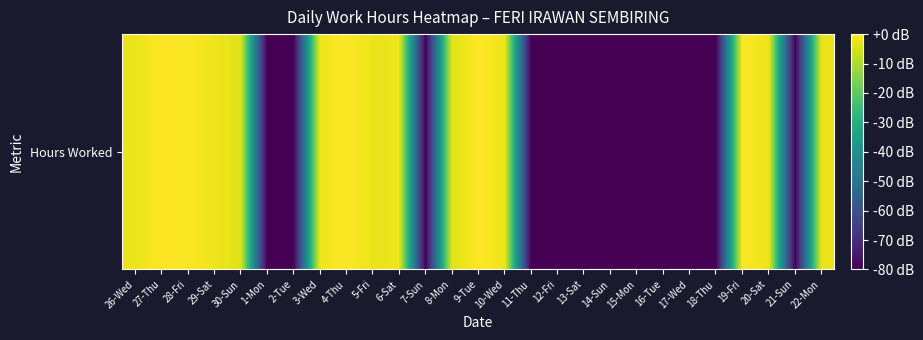

Rank the categories by value from highest to lowest.

4-Thu, 9-Tue, 19-Fri, 27-Thu, 28-Fri, 29-Sat, 6-Sat, 3-Wed, 10-Wed, 20-Sat, 5-Fri, 22-Mon, 26-Wed, 8-Mon, 30-Sun, 1-Mon, 2-Tue, 7-Sun, 11-Thu, 12-Fri, 13-Sat, 14-Sun, 15-Mon, 16-Tue, 17-Wed, 18-Thu, 21-Sun